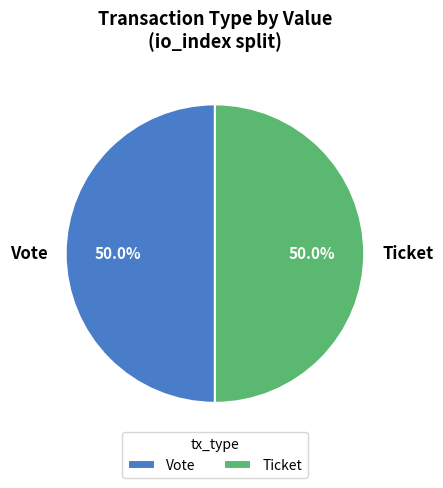

What is the ratio of the value at Ticket to the value at Vote?

1.0